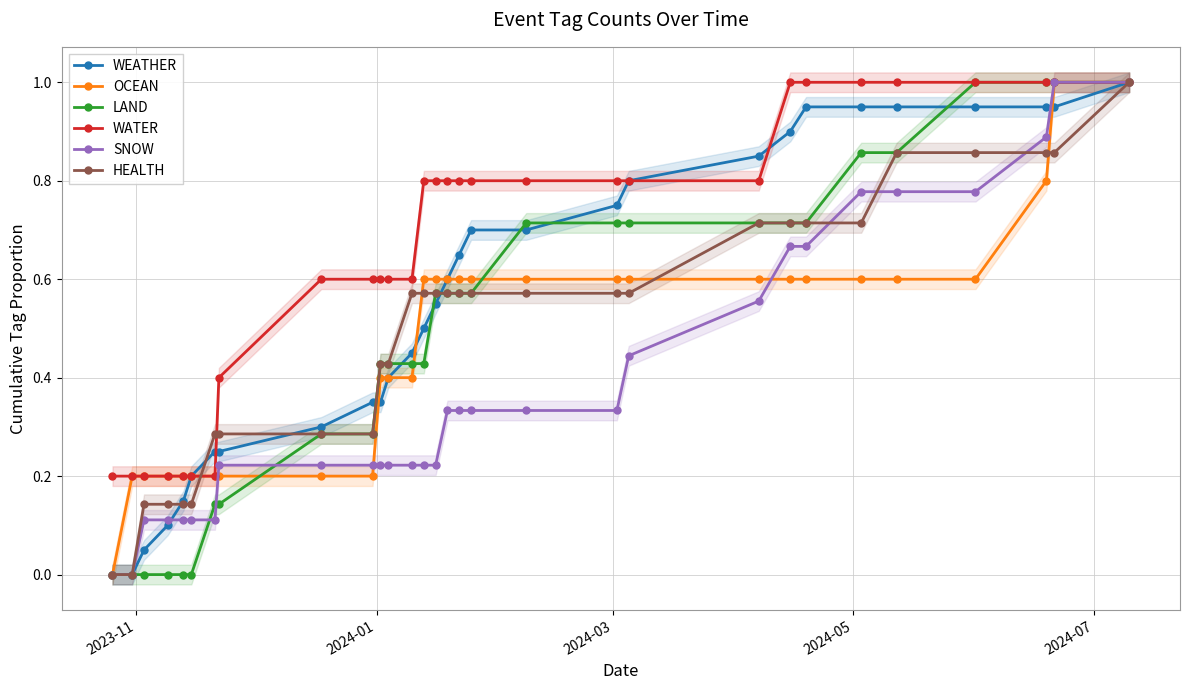

How many lines are shown in the chart?

6